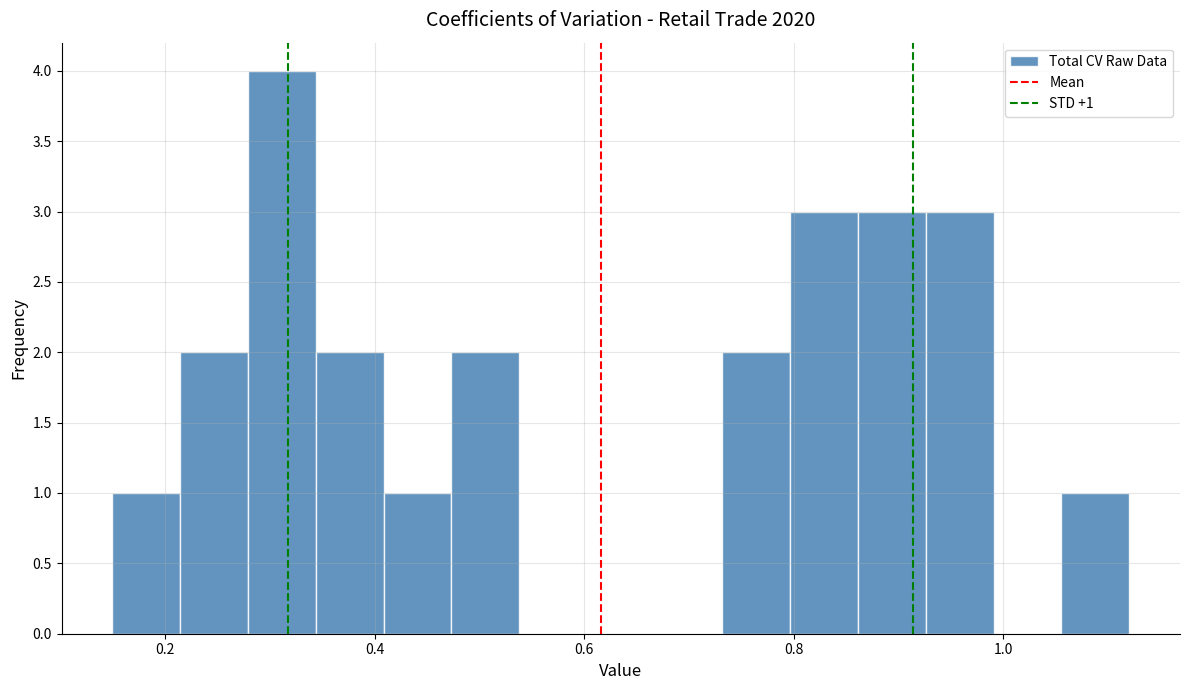

Read against the x-axis, roughly where is the centre of the tallest bar?

0.32